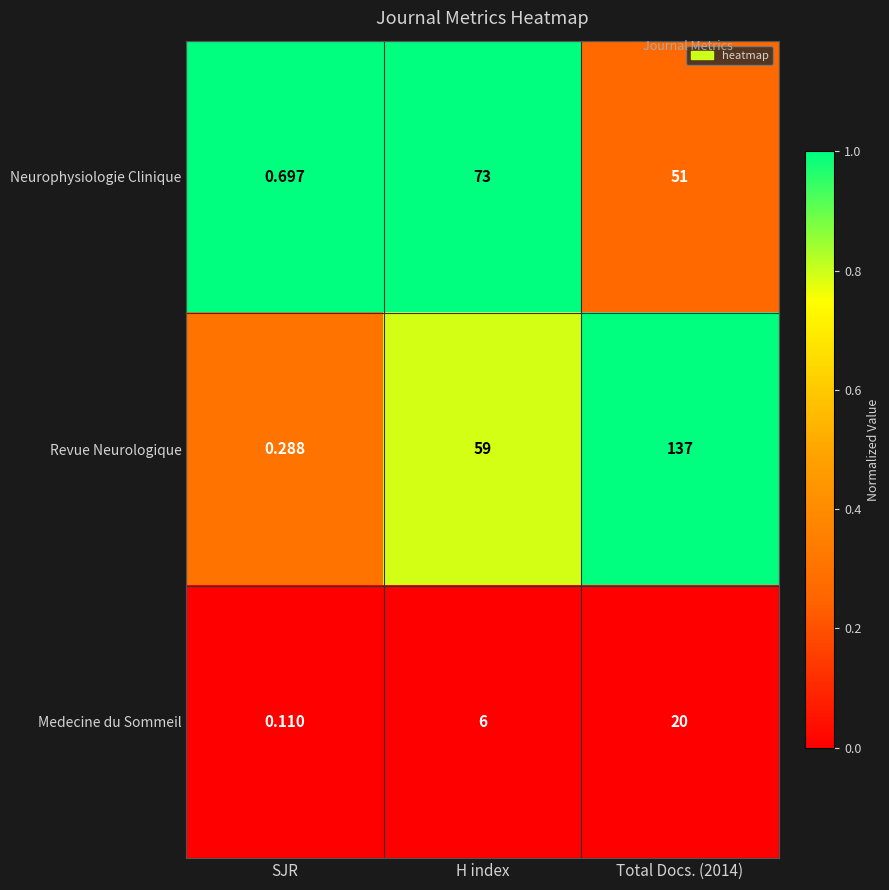

Is the value of Medecine du Sommeil at SJR greater than the value of Neurophysiologie Clinique at Total Docs. (2014)?

No